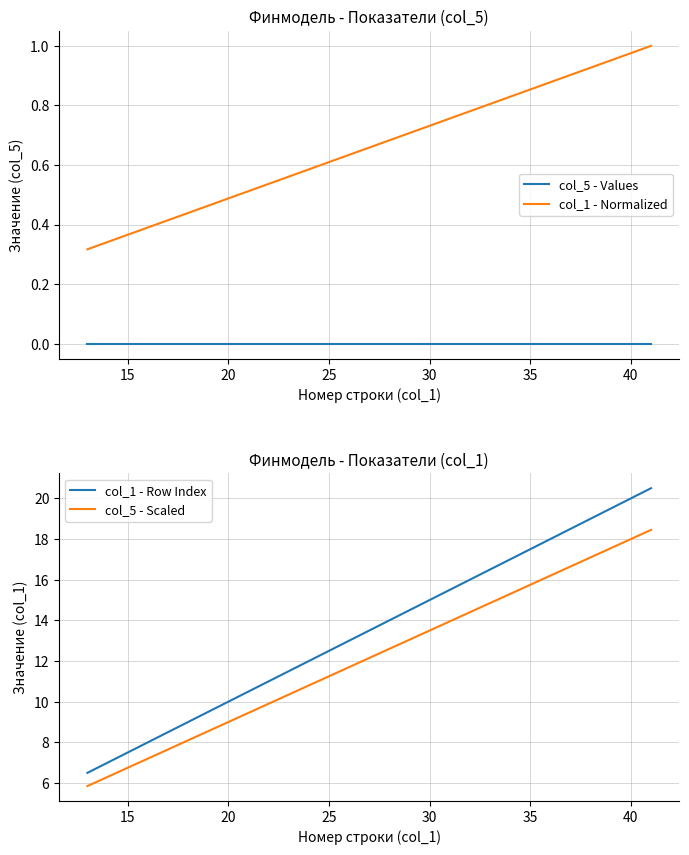

True or false: col_5 - Values and col_1 - Normalized cross at least once.

False